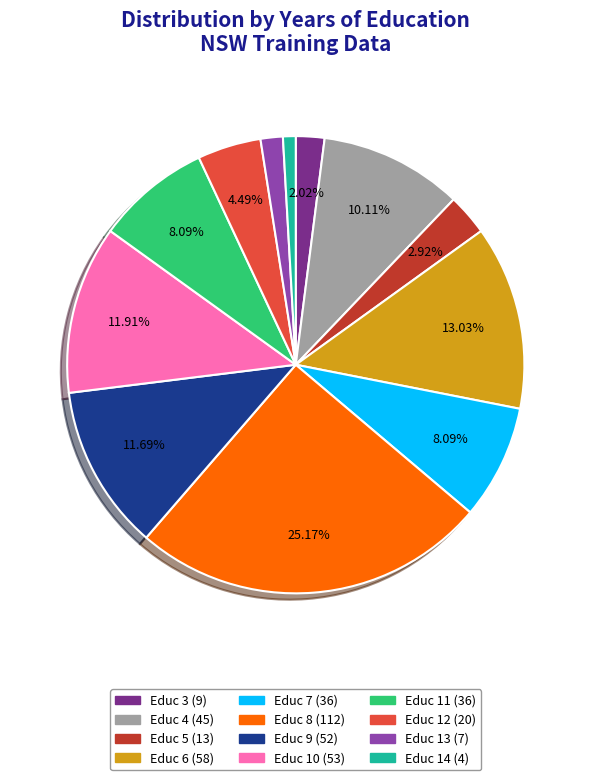

Is there any slice that represents more than half of the pie?

No